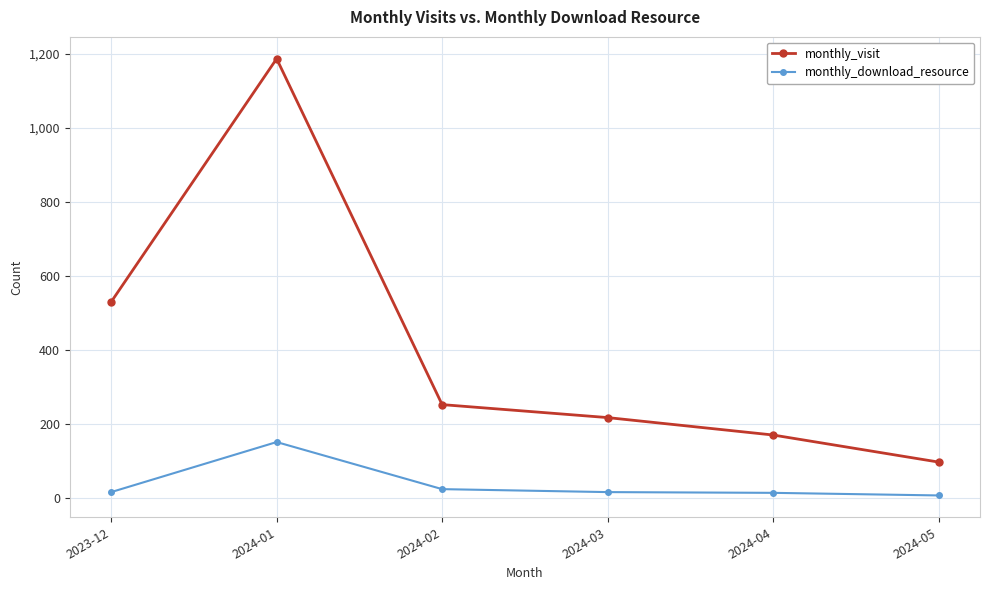

What is the difference between the maximum and minimum values in the monthly_download_resource series?

144